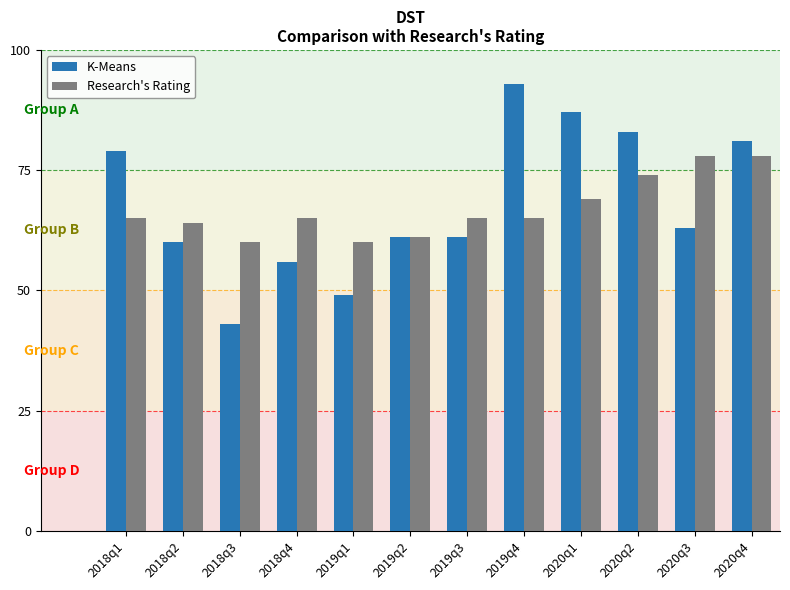

What is the total value across all series at 2018q2?

124